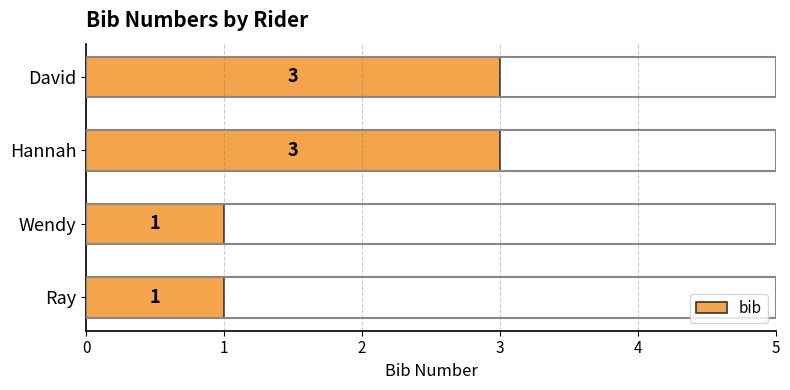

What is the difference between the maximum and minimum values?

2